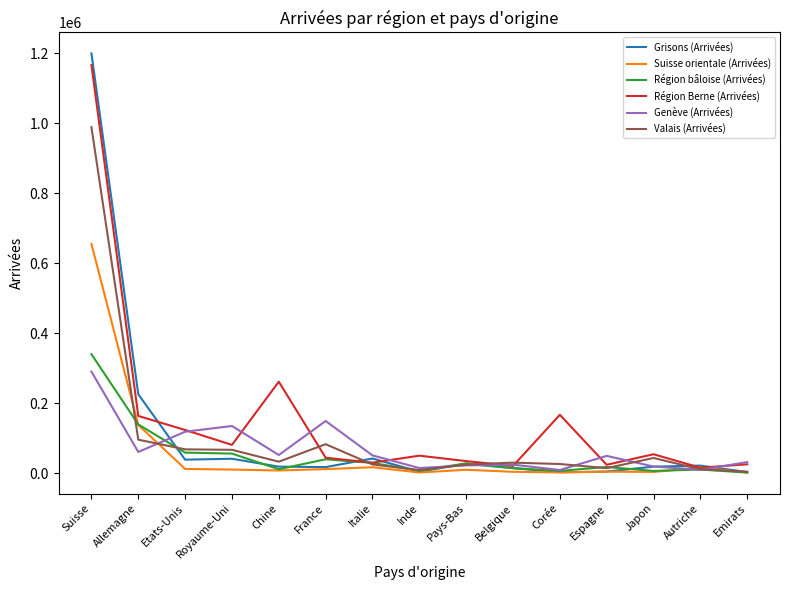

Which series has the largest total across all categories?

Région Berne (Arrivées)